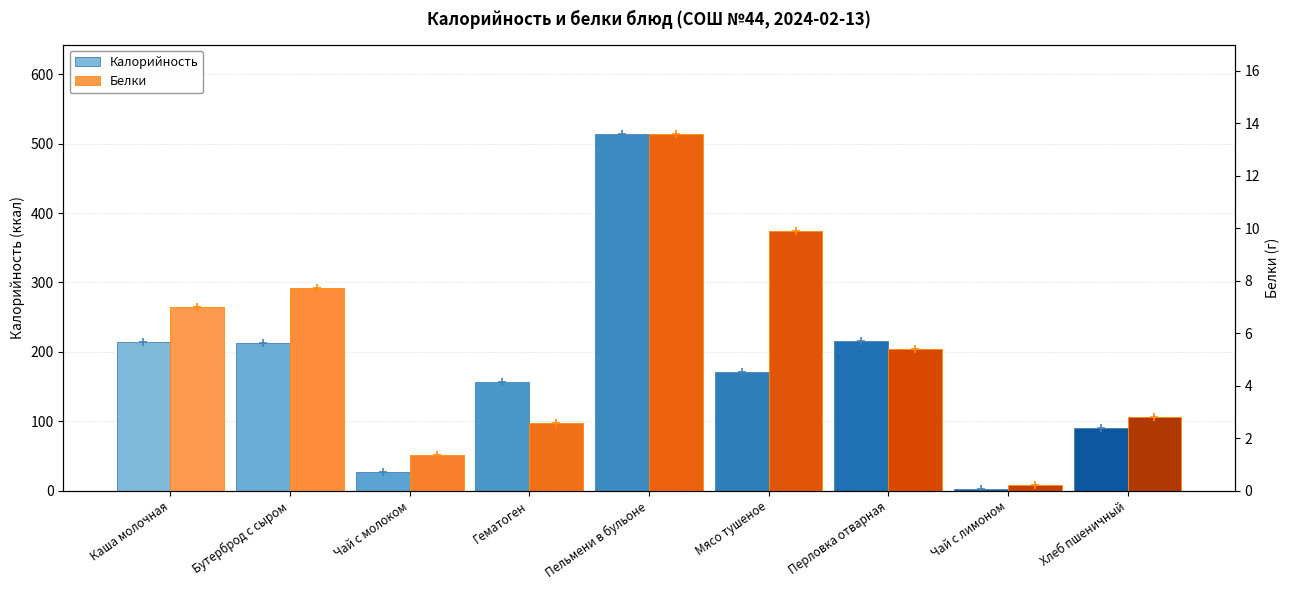

How many bars are there in total?

18